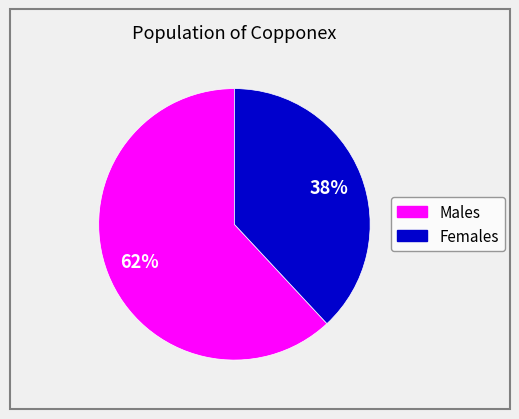

To the nearest percent, what is the difference between the largest and smallest slice percentages?

24%